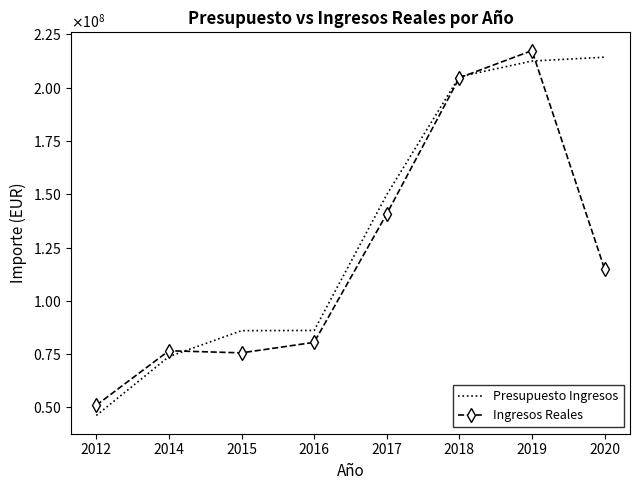

What is the value of the Presupuesto Ingresos point at the 4th from the left?

86120870.0